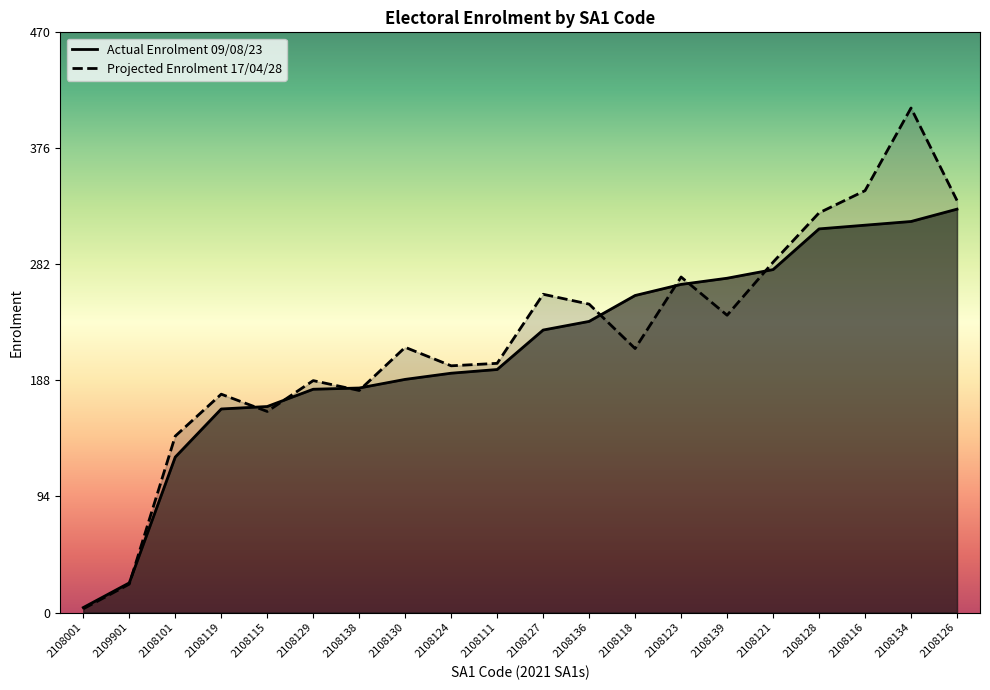

Reading left to right, extract all data points from this chart.

Actual Enrolment 09/08/23: 4	24	126	165	167	181	182	189	194	197	229	236	257	266	271	278	311	314	317	327
Projected Enrolment 17/04/28: 3	23	143	177	163	188	180	215	200	202	258	250	214	272	241	284	324	342	409	334